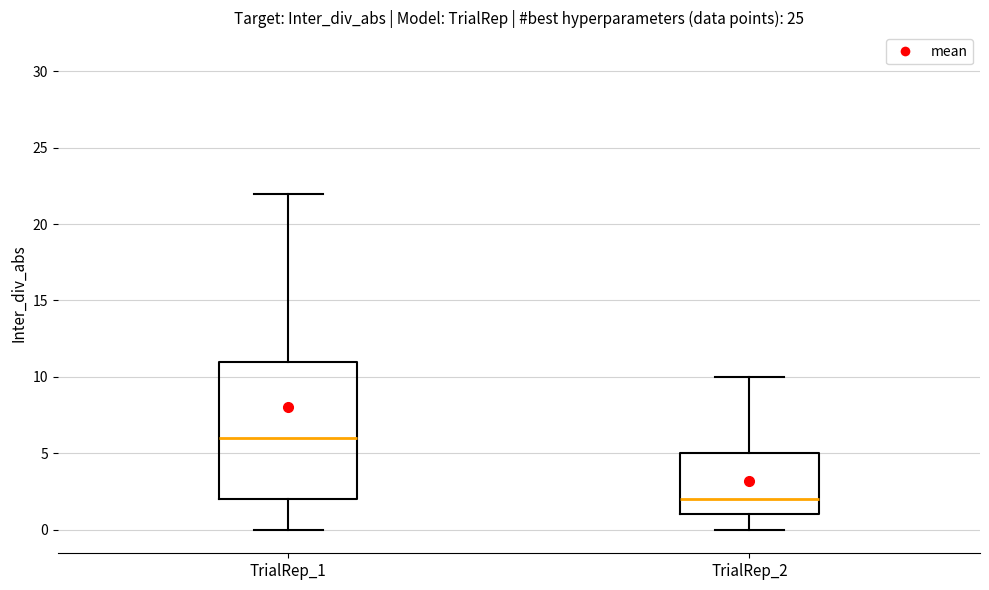

Which box's median line is the lowest?

TrialRep_2